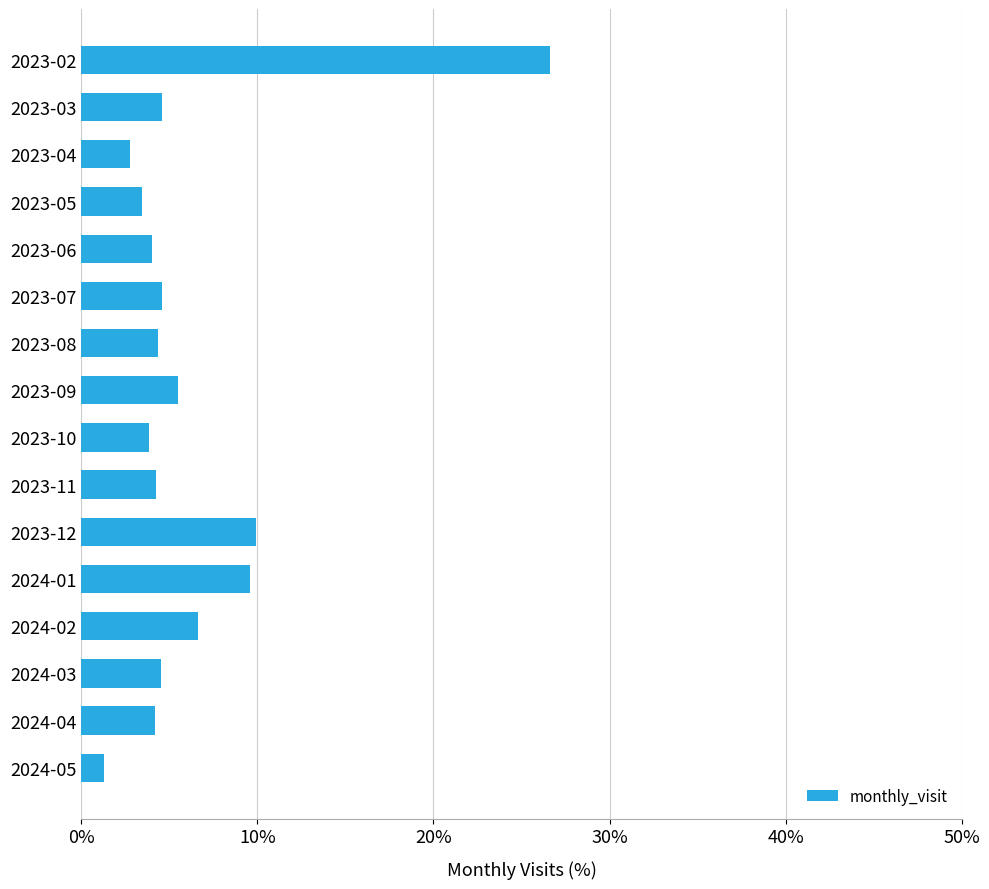

Are the bars grouped side by side (vs. stacked)?

No